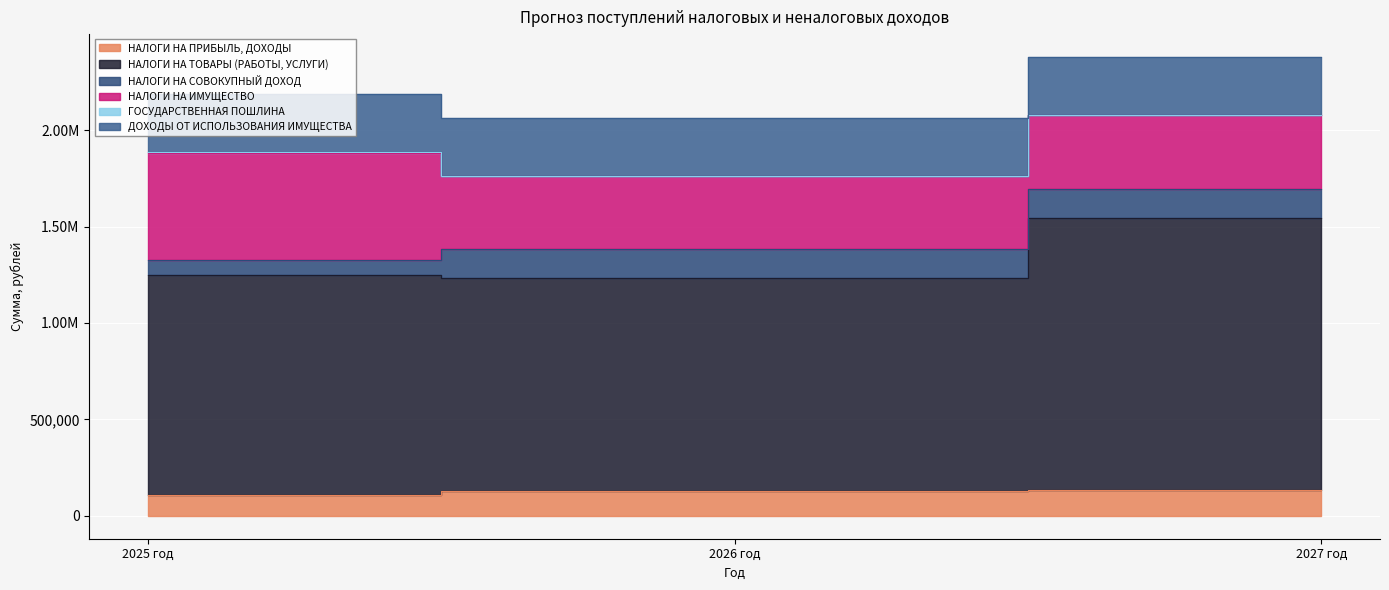

What is the label of the 2nd point from the left?

2026 год